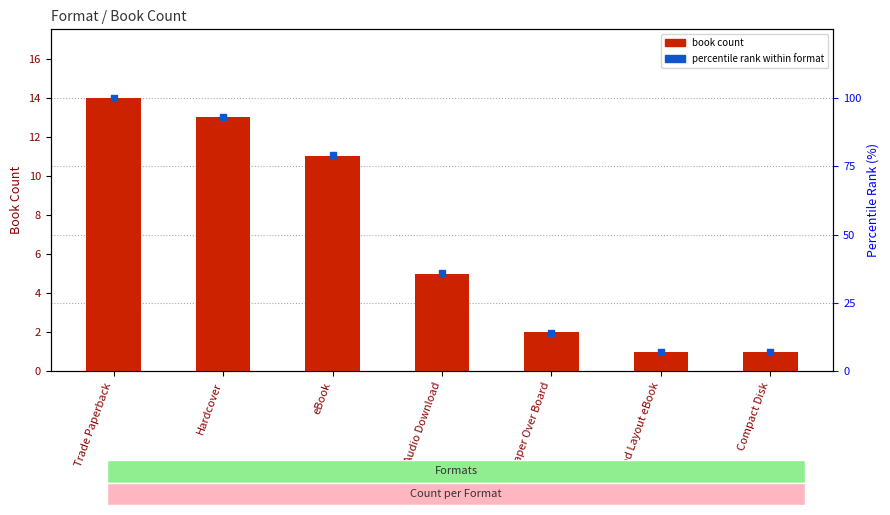

Which series reaches the minimum Y coordinate?

book count